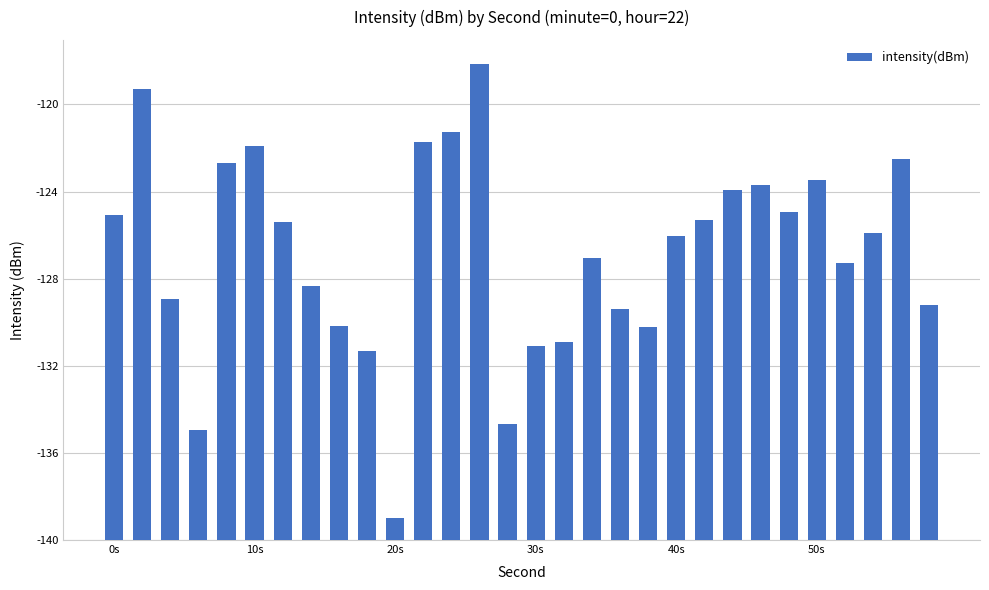

Does the chart contain any negative values?

No